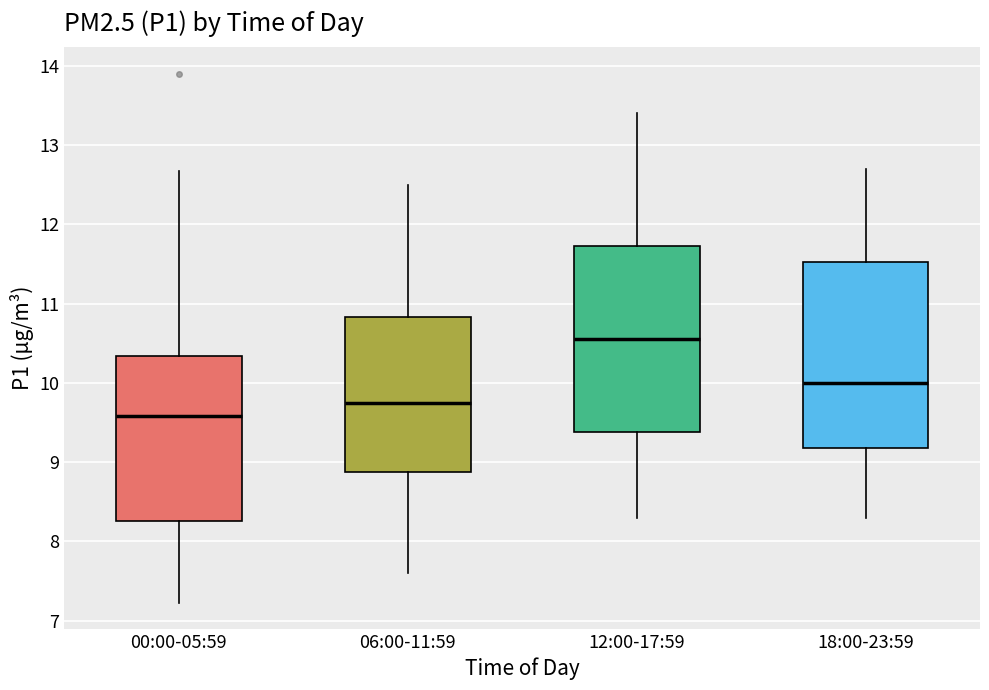

Reading left to right, transcribe this box plot: for each box, give where its median line is, the range the box spans, and where its two whiskers end, as read against the y-axis. The values are not printed on the chart, so give them approximately, as read against the axis.

00:00-05:59: median 9.6, box 8.3 to 10.3, whiskers 7.2 to 12.7
06:00-11:59: median 9.8, box 8.9 to 10.8, whiskers 7.6 to 12.5
12:00-17:59: median 10.6, box 9.4 to 11.7, whiskers 8.3 to 13.4
18:00-23:59: median 10.0, box 9.2 to 11.5, whiskers 8.3 to 12.7